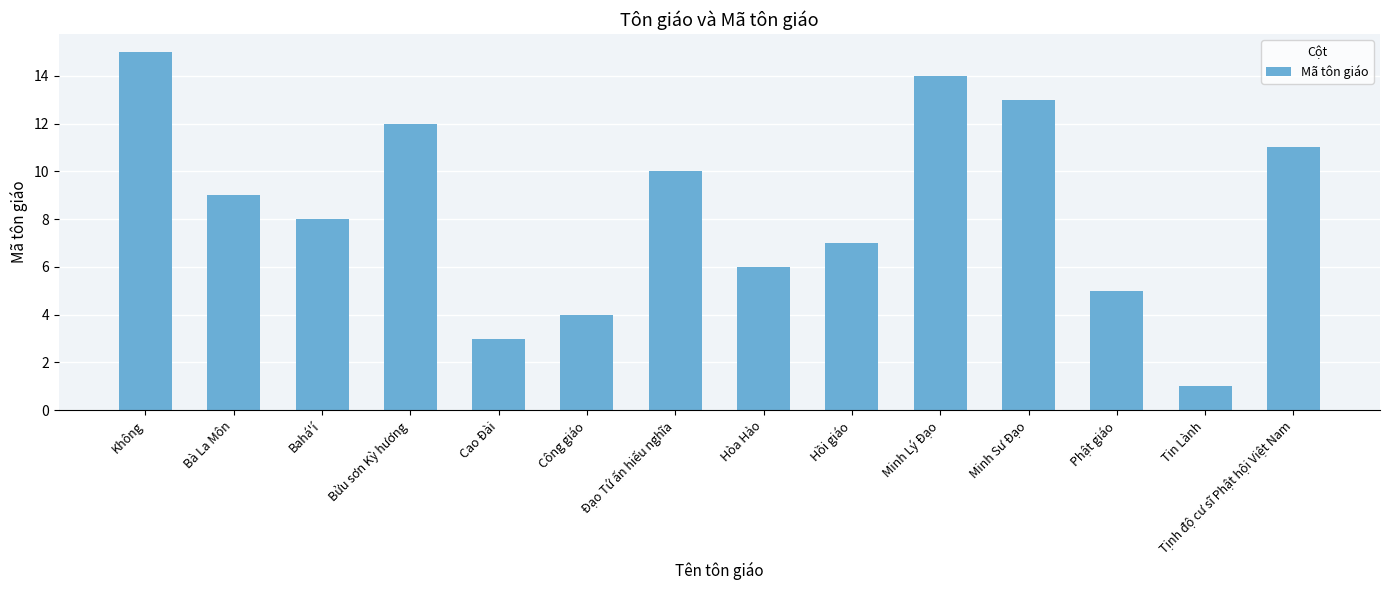

Rank the categories by value from lowest to highest.

Tin Lành, Cao Đài, Công giáo, Phật giáo, Hòa Hảo, Hồi giáo, Bahá'í, Bà La Môn, Đạo Tứ ấn hiếu nghĩa, Tịnh độ cư sĩ Phật hội Việt Nam, Bửu sơn Kỳ hương, Minh Sư Đạo, Minh Lý Đạo, Không